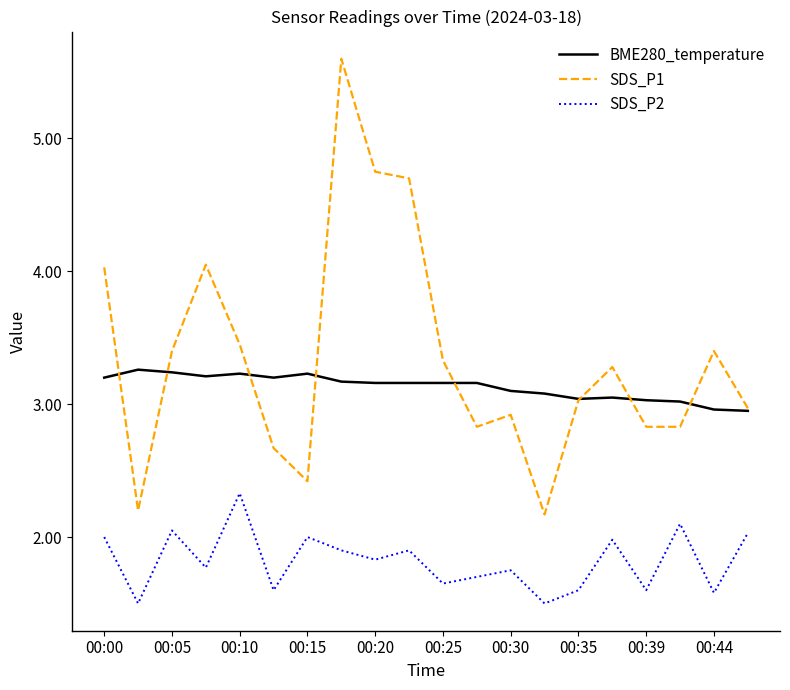

True or false: SDS_P1 and SDS_P2 intersect in this chart.

False